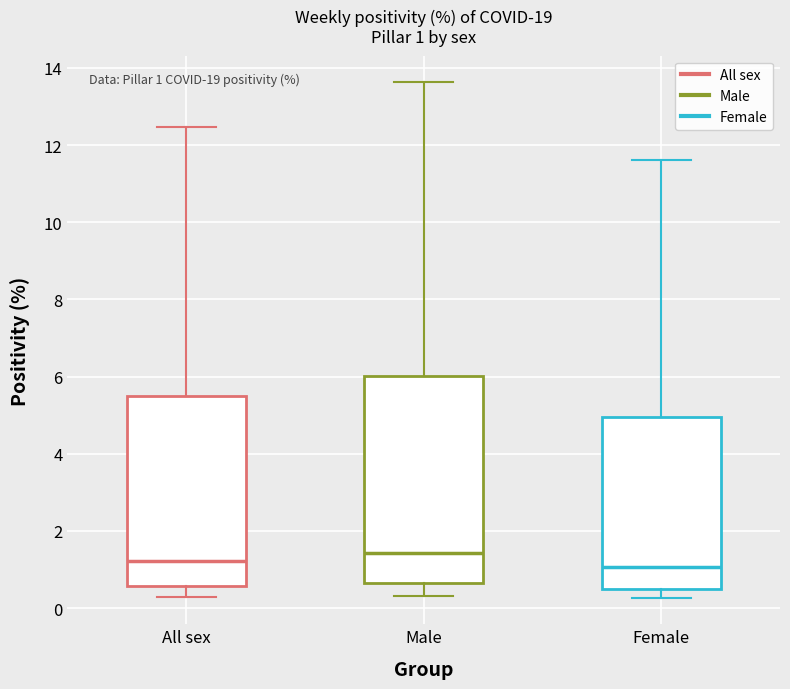

Comparing the boxes themselves (not the whiskers), which one is the tallest?

Male